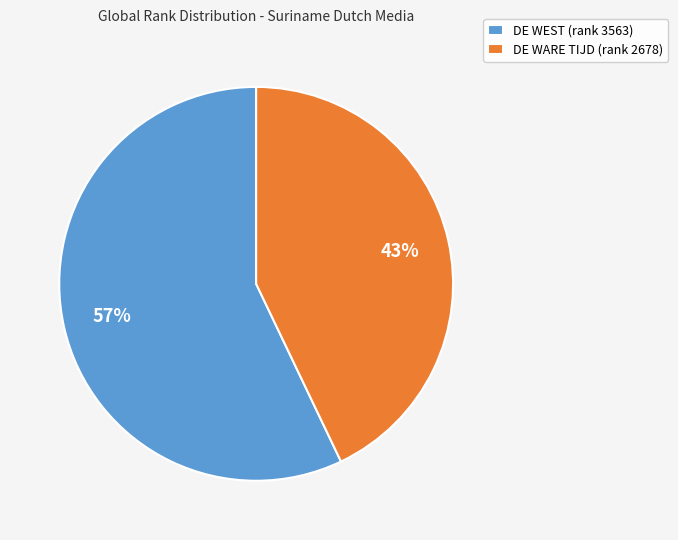

Which category has the biggest portion of the pie?

DE WEST